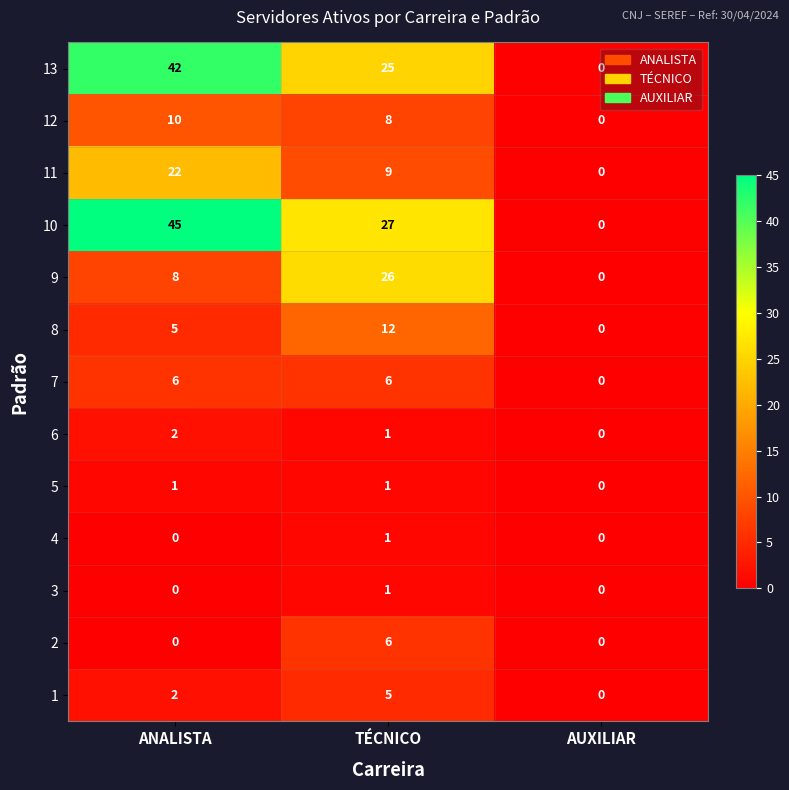

Which series changed the most between ANALISTA and AUXILIAR?

10